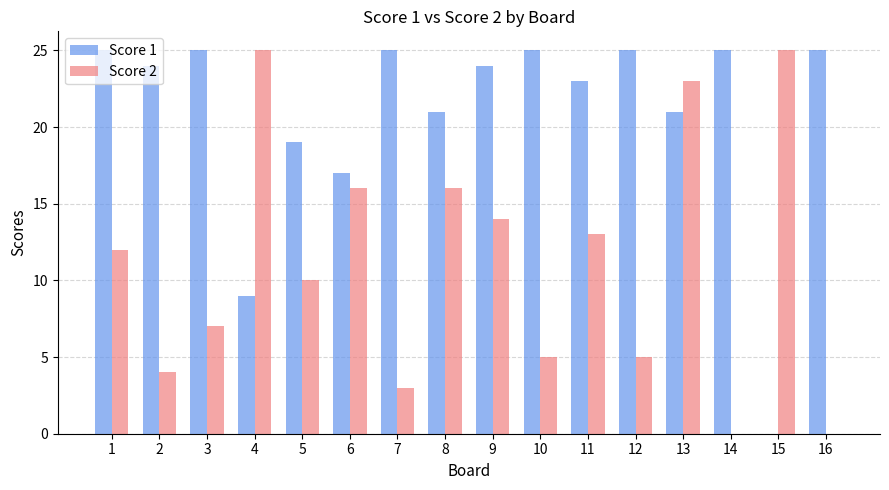

At which category is the sum across all series the highest?

13